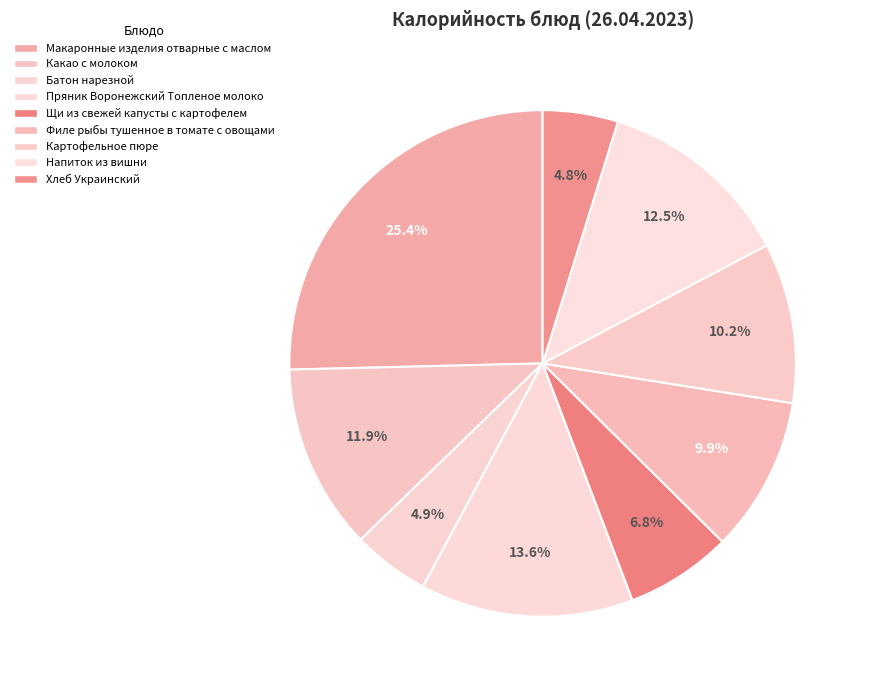

Is Картофельное пюре the majority of the pie?

No